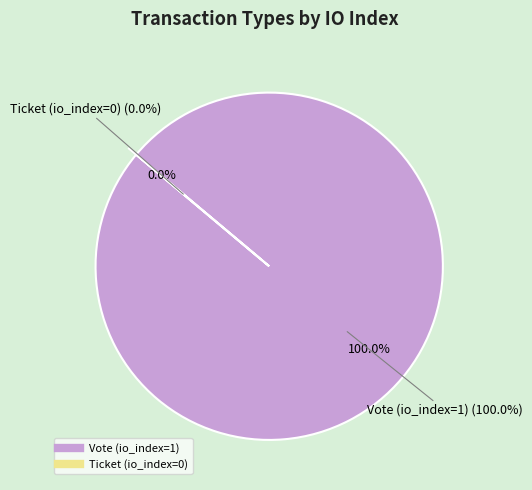

Which has a higher value, Vote (io_index=1) or Ticket (io_index=0)?

Vote (io_index=1)